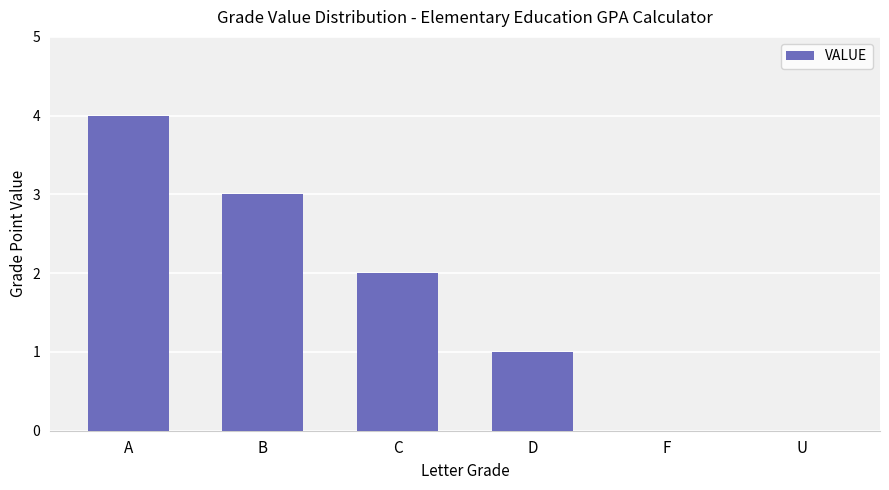

What is the change in value from B to F?

-3